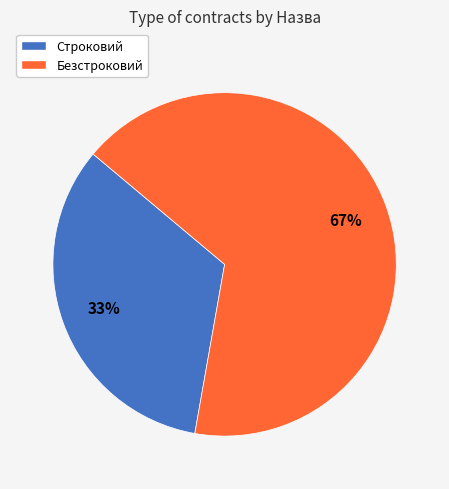

Is the sum of Безстроковий and Строковий greater than half?

Yes